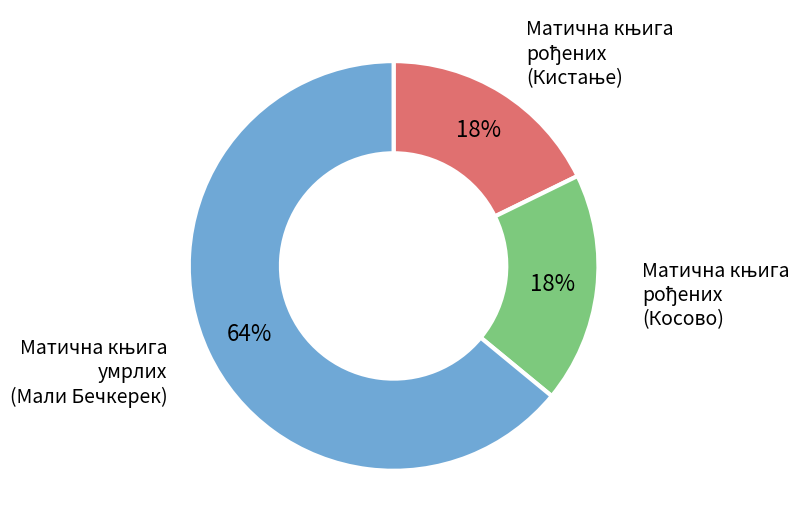

To the nearest percent, what is the difference between the largest and smallest slice percentages?

46%